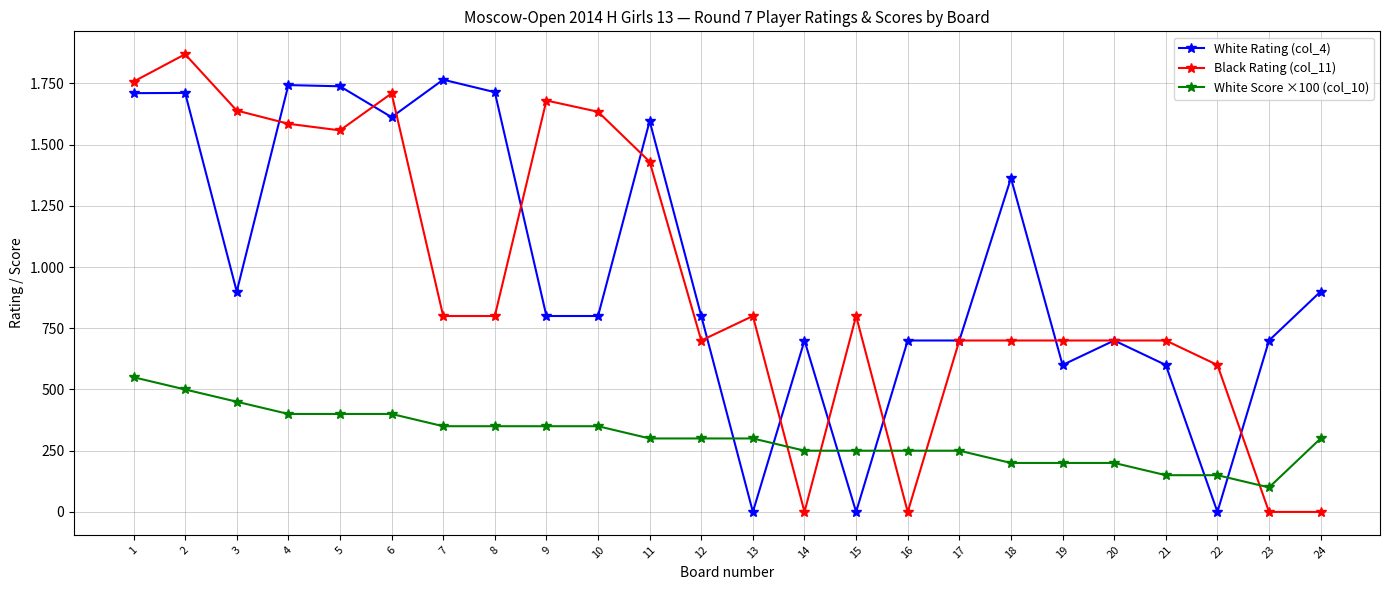

Which series has the largest range (max minus min)?

Black Rating (col_11)